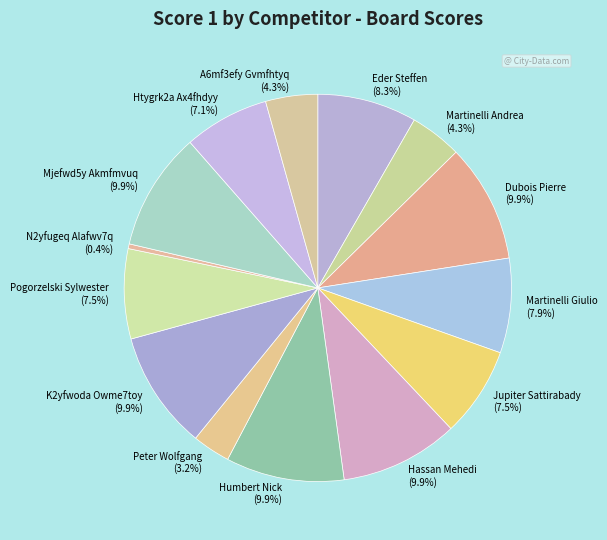

Does N2yfugeq Alafwv7q account for over 50% of the chart?

No